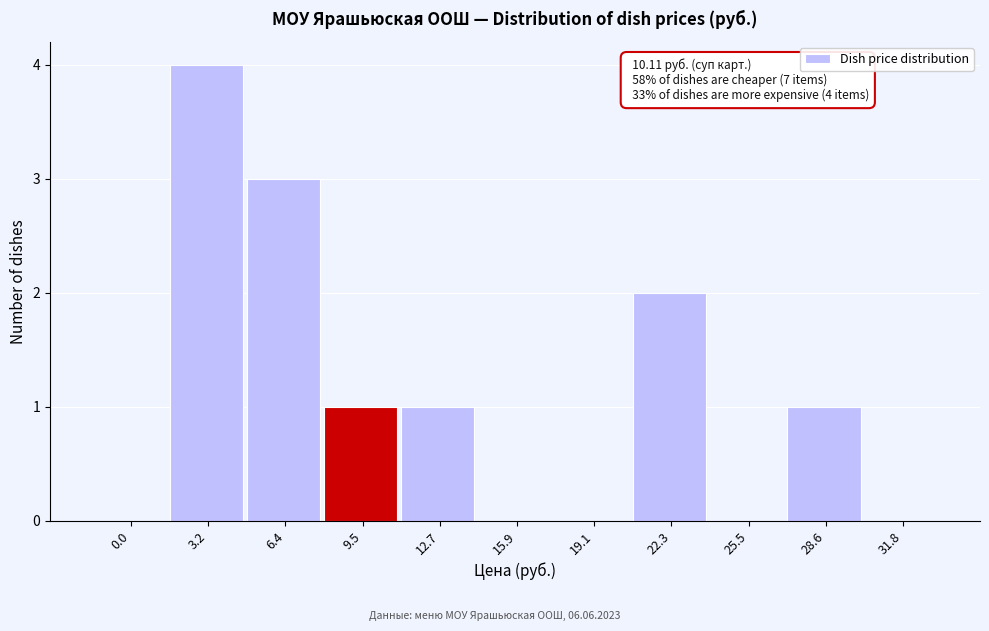

Reading right to left, list all the values displayed in this chart.

31.8=0	28.6=1	25.5=0	22.3=2	19.1=0	15.9=0	12.7=1	9.5=1	6.4=3	3.2=4	0.0=0